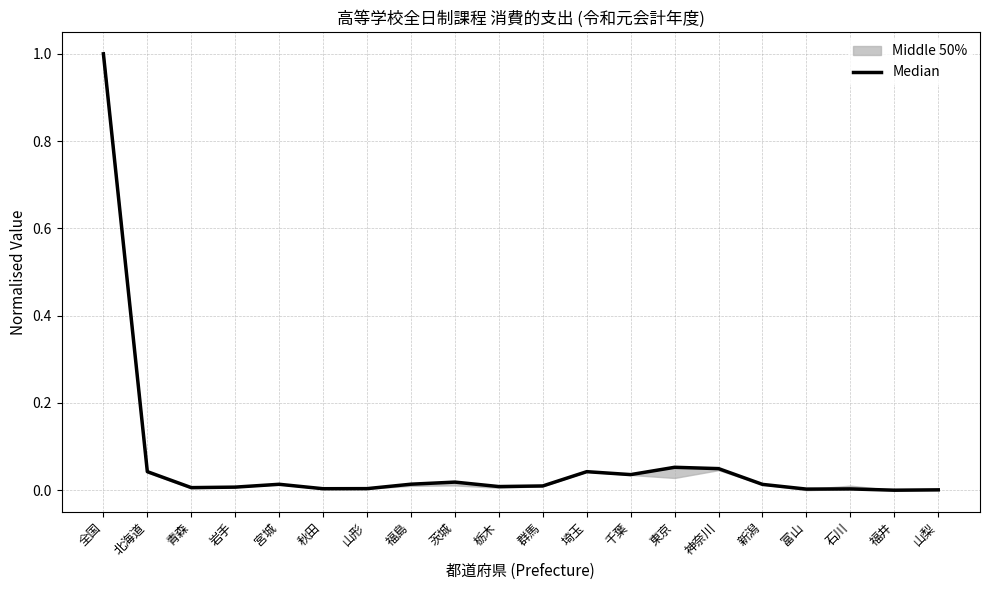

At which category does the data reach its first local valley?

青森